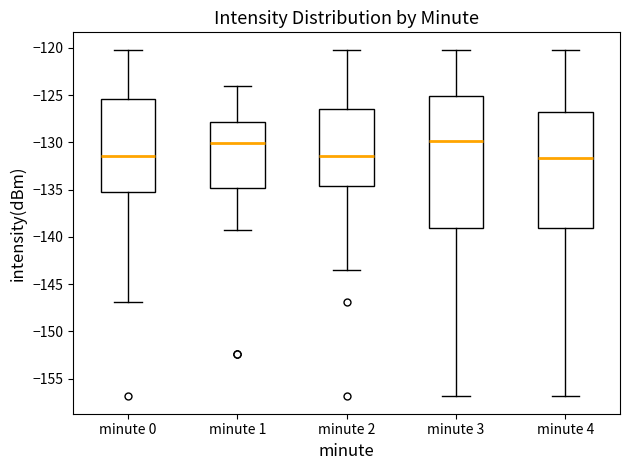

Reading left to right, read every box against the y-axis: the position of its median line, the range the box covers, and the ends of its whiskers. The values are not printed on the chart, so give them approximately, as read against the axis.

minute 0: median -131.5, box -135.0 to -125.5, whiskers -147.0 to -120.0
minute 1: median -130.0, box -135.0 to -128.0, whiskers -139.0 to -124.0
minute 2: median -131.5, box -134.5 to -126.5, whiskers -143.5 to -120.0
minute 3: median -130.0, box -139.0 to -125.0, whiskers -157.0 to -120.0
minute 4: median -131.5, box -139.0 to -127.0, whiskers -157.0 to -120.0